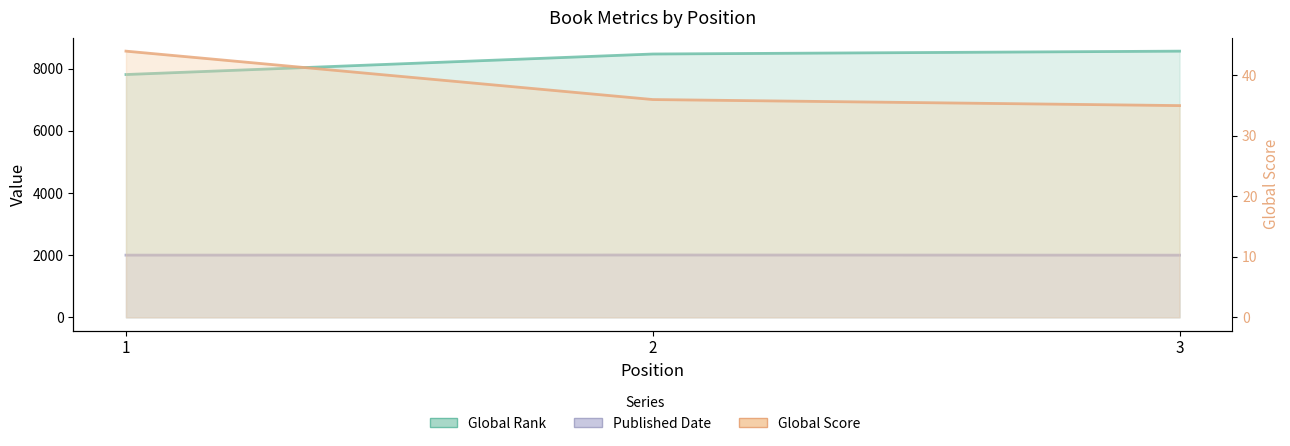

Reading left to right, list all the values displayed in this chart.

Global Rank: 7809	8469	8561
Global Score: 44	36	35
Published Date: 2001	2005	2000